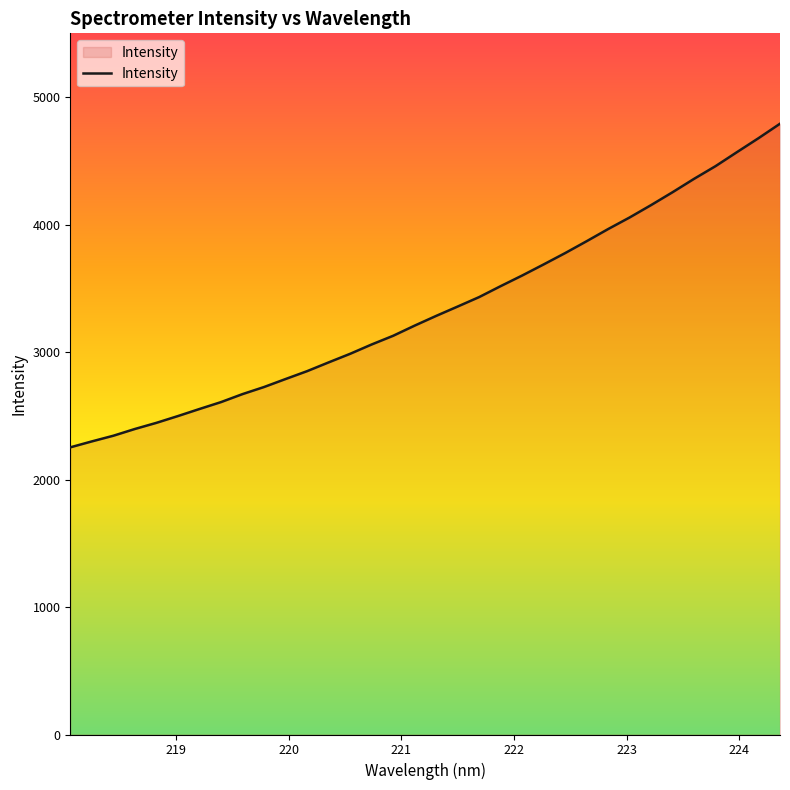

What is the greatest value displayed?

4791.0